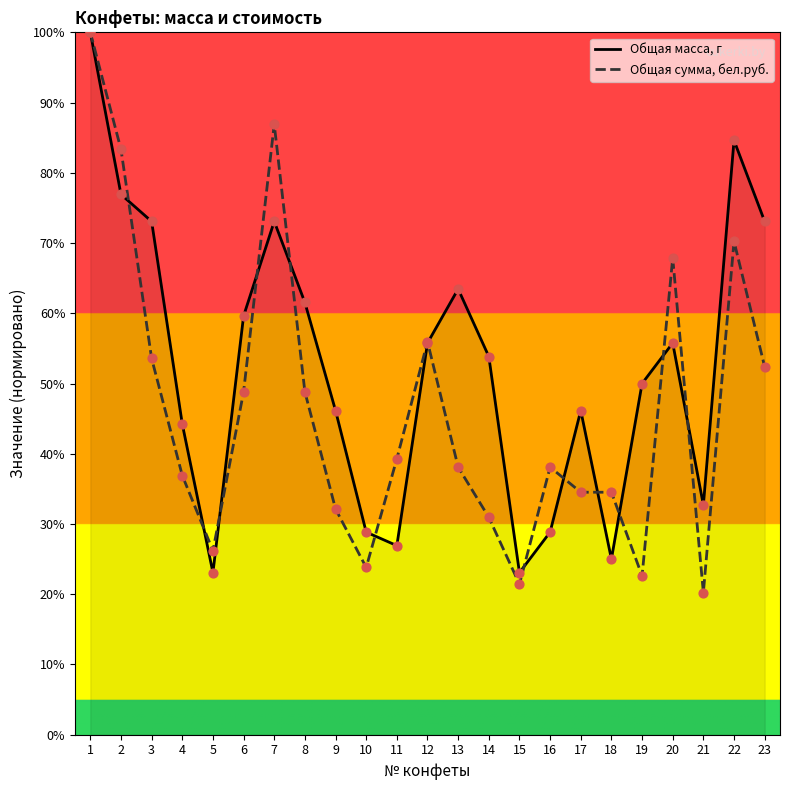

At how many categories does at least one series exceed 49?

13